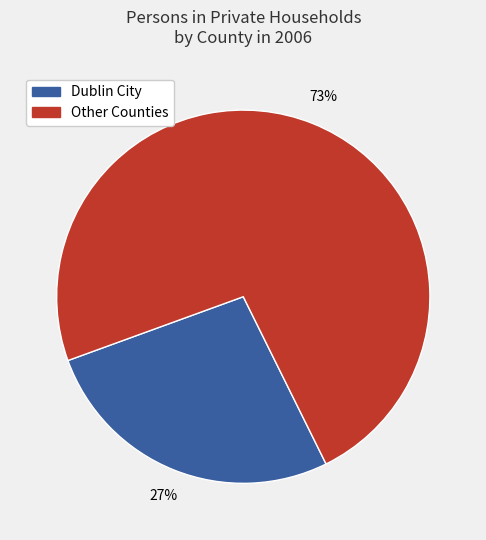

To the nearest percent, what is the difference between the largest and smallest slice percentages?

46%